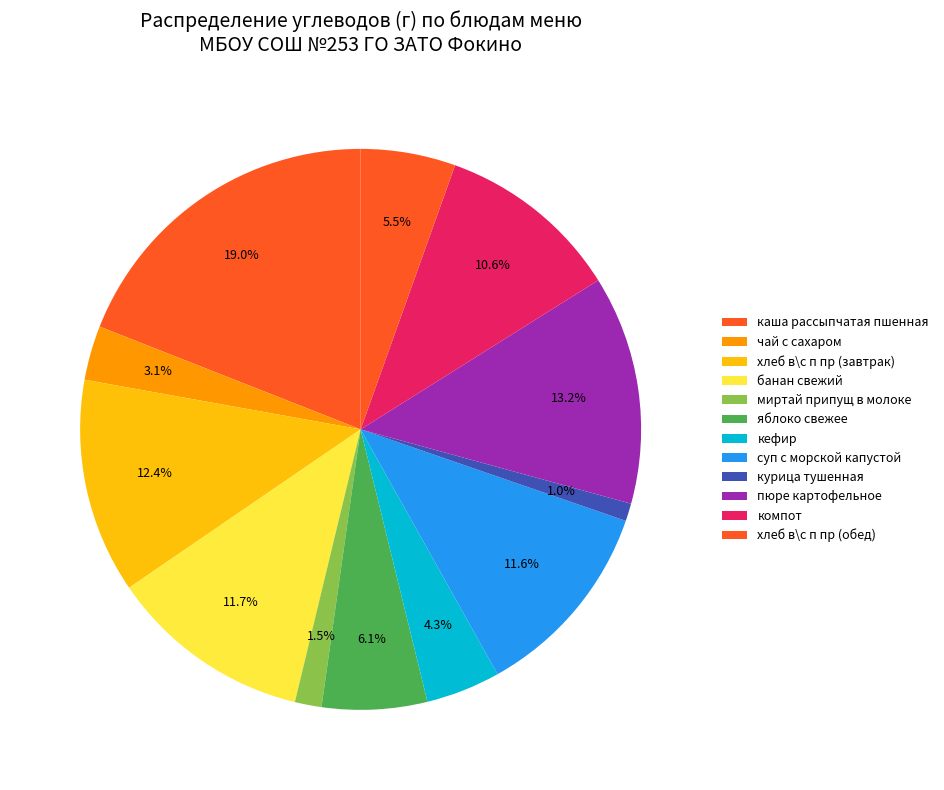

How many segments does this pie chart have?

12